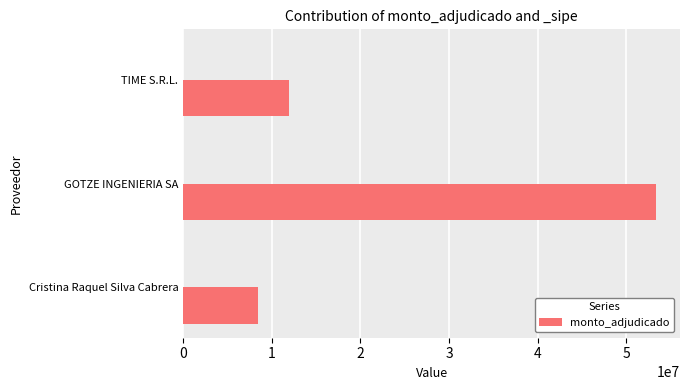

What is the sum of all values?

73884000